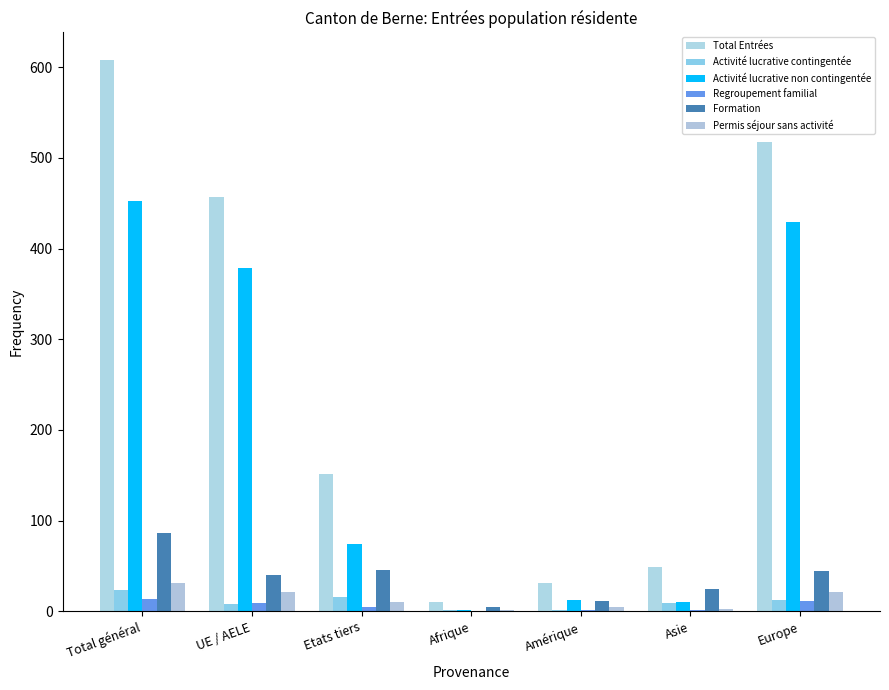

True or false: Permis séjour sans activité has a value of 4 at Asie.

False